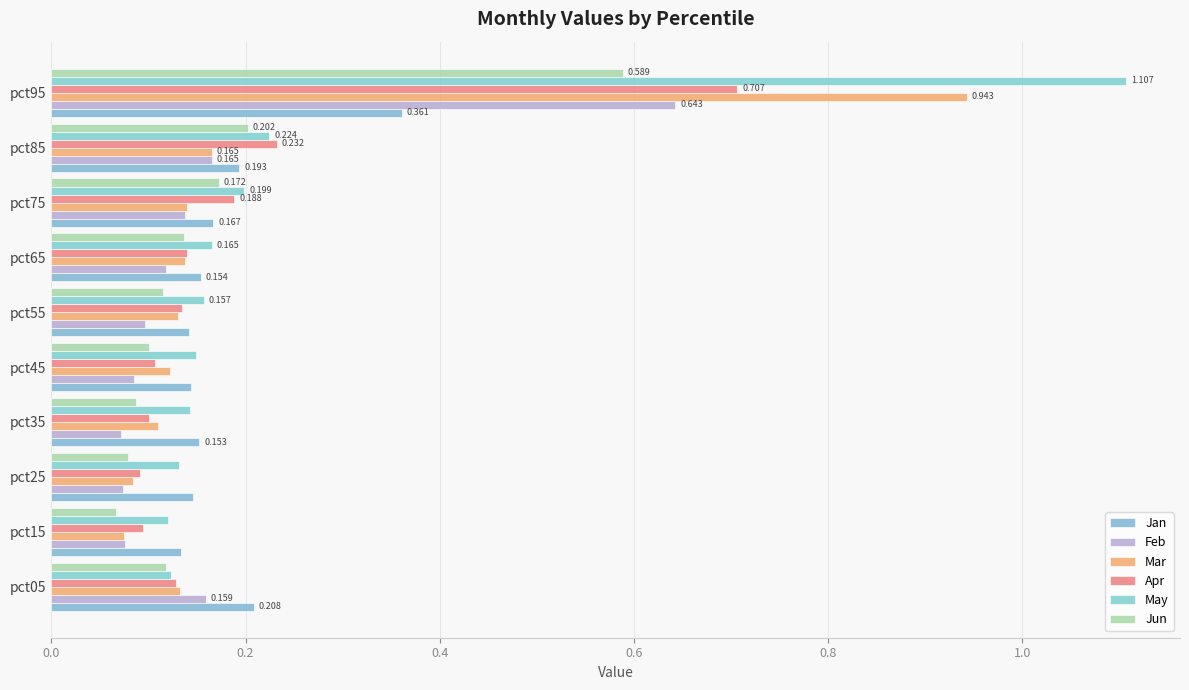

Which series has the largest range (max minus min)?

May